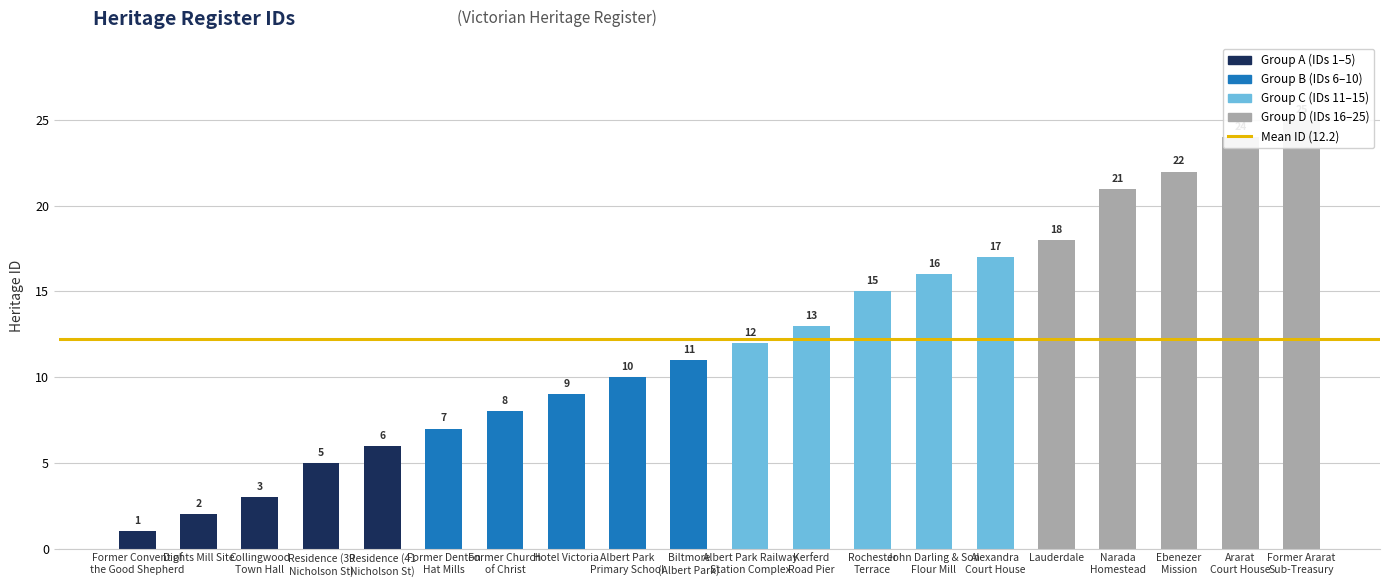

What is the change in value from Kerferd
Road Pier to Ararat
Court House?

+11